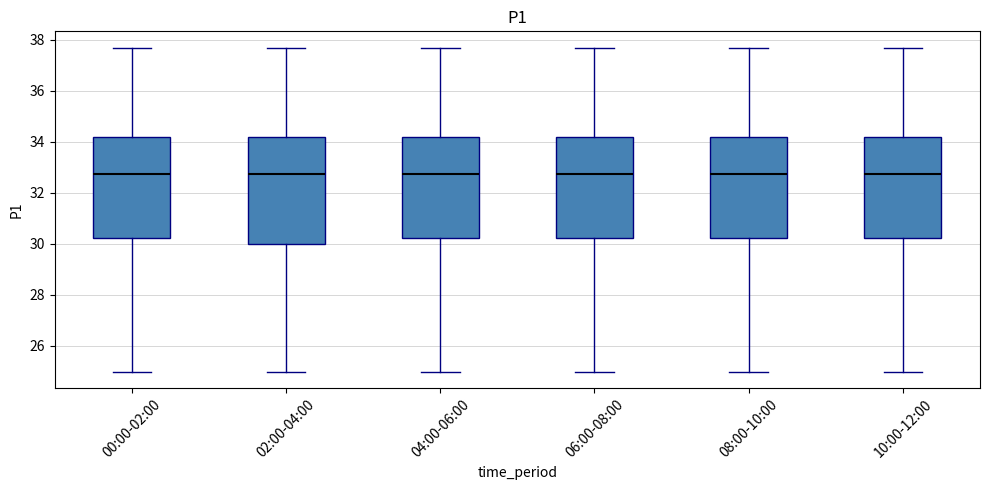

Which box is the tallest, from its lower edge to its upper edge?

02:00-04:00